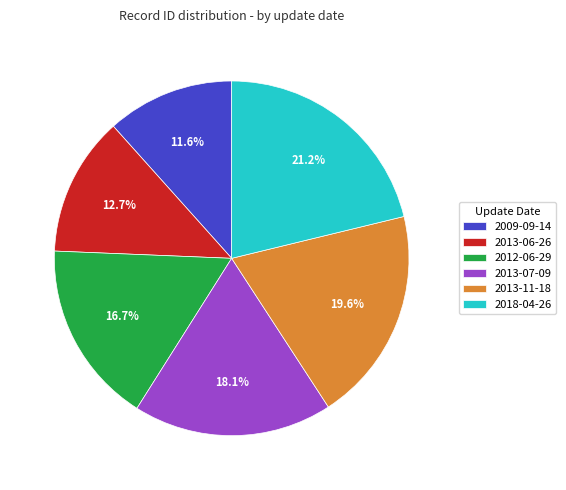

Rank the categories by value from highest to lowest.

2018-04-26, 2013-11-18, 2013-07-09, 2012-06-29, 2013-06-26, 2009-09-14